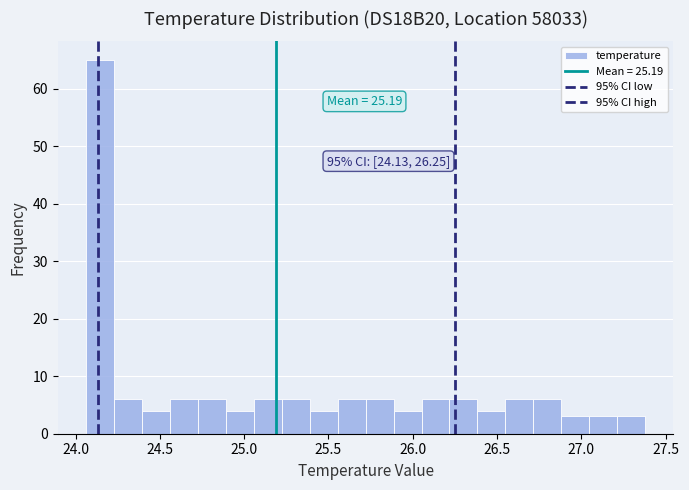

Around what value on the x-axis is the tallest bar? Give the approximate position of its centre, as read against the axis.

24.15